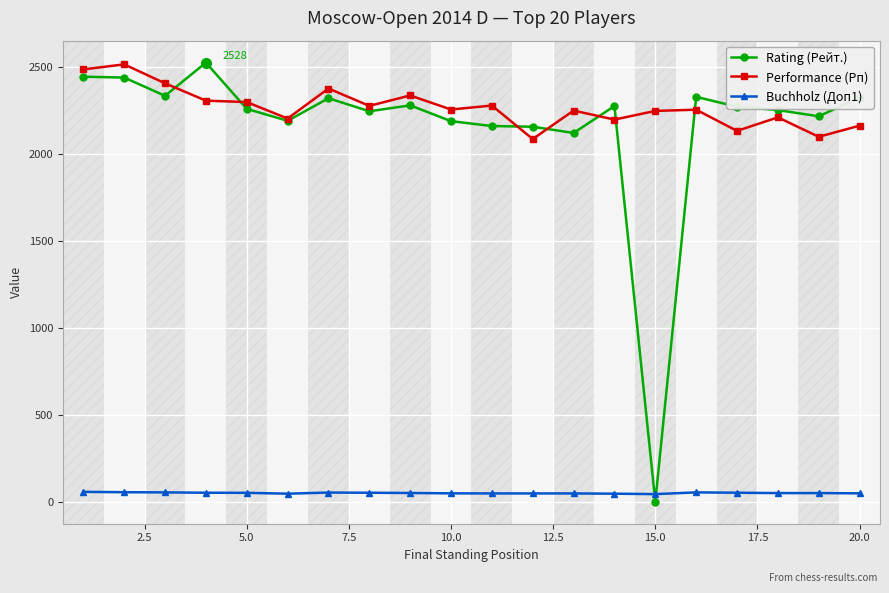

Which series has the largest range (max minus min)?

Rating (Рейт.)